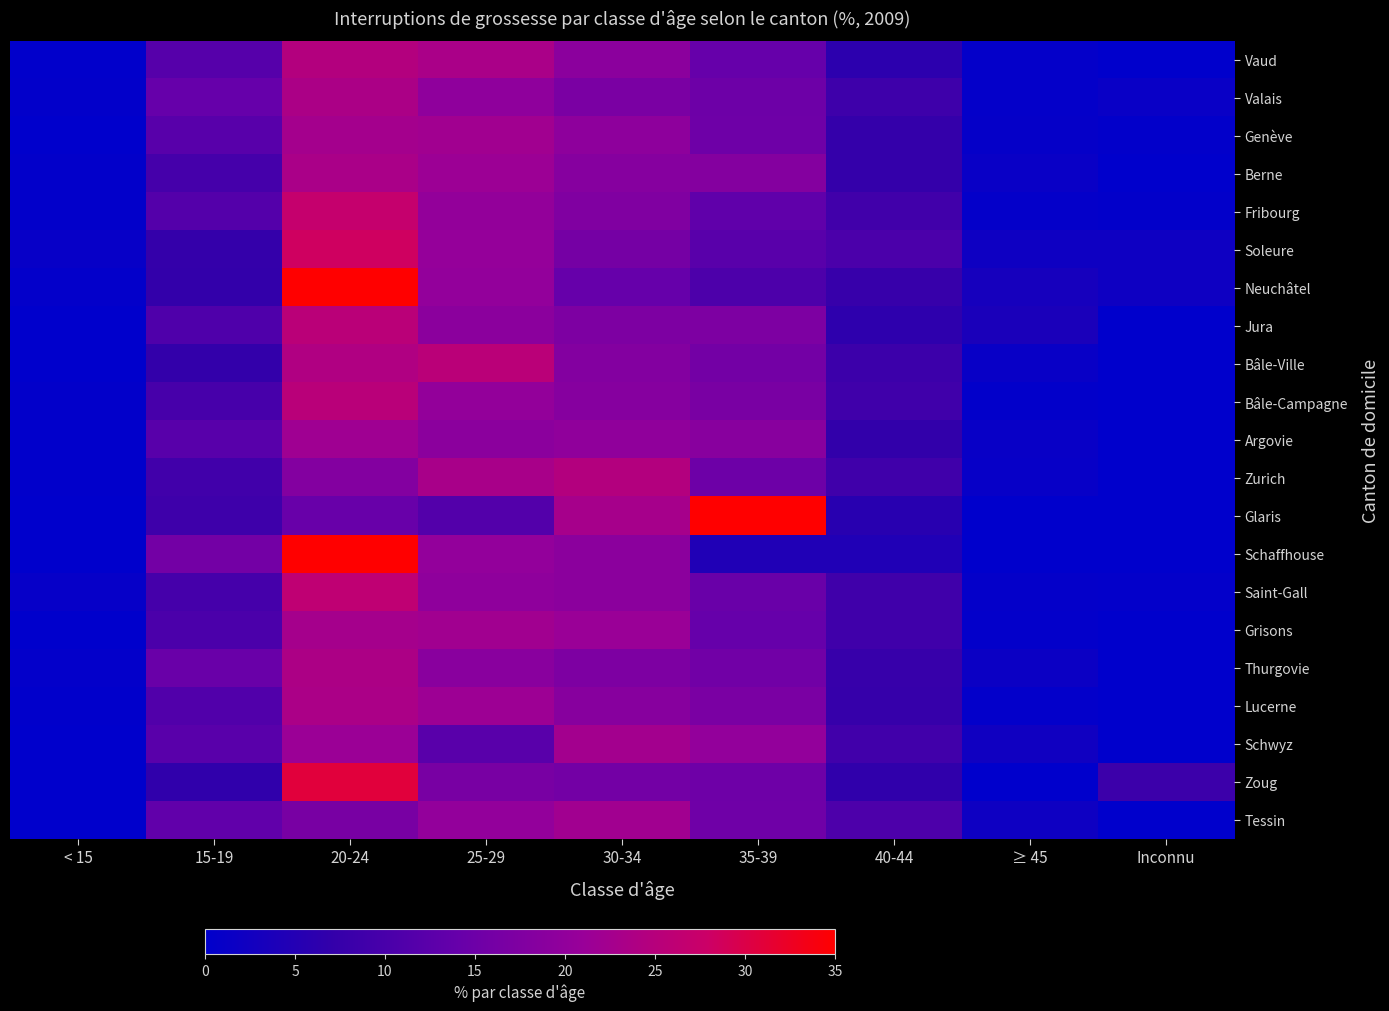

How many distinct data groups are displayed?

21